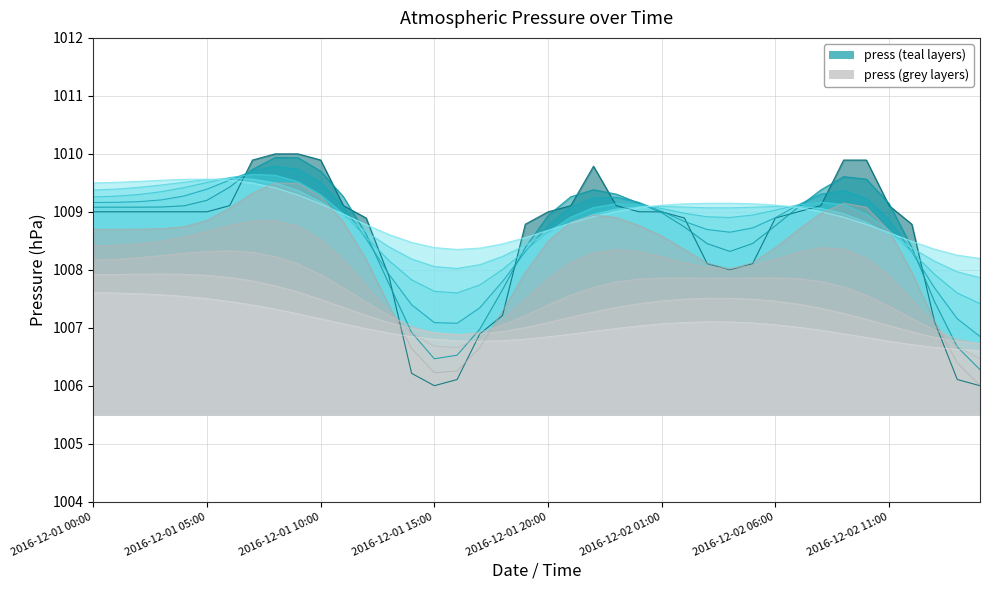

Rank the categories by value from highest to lowest.

2016-12-01 08:00, 2016-12-01 09:00, 2016-12-01 07:00, 2016-12-01 10:00, 2016-12-02 09:00, 2016-12-02 10:00, 2016-12-01 22:00, 2016-12-01 06:00, 2016-12-02 08:00, 2016-12-01 11:00, 2016-12-01 21:00, 2016-12-01 23:00, 2016-12-02 11:00, 2016-12-01 05:00, 2016-12-02 00:00, 2016-12-01 00:00, 2016-12-01 01:00, 2016-12-01 02:00, 2016-12-01 03:00, 2016-12-01 04:00, 2016-12-02 07:00, 2016-12-01 20:00, 2016-12-02 01:00, 2016-12-02 02:00, 2016-12-02 06:00, 2016-12-01 12:00, 2016-12-01 19:00, 2016-12-02 12:00, 2016-12-02 03:00, 2016-12-02 05:00, 2016-12-02 04:00, 2016-12-01 13:00, 2016-12-01 18:00, 2016-12-02 13:00, 2016-12-01 17:00, 2016-12-01 14:00, 2016-12-02 14:00, 2016-12-01 16:00, 2016-12-01 15:00, 2016-12-02 15:00